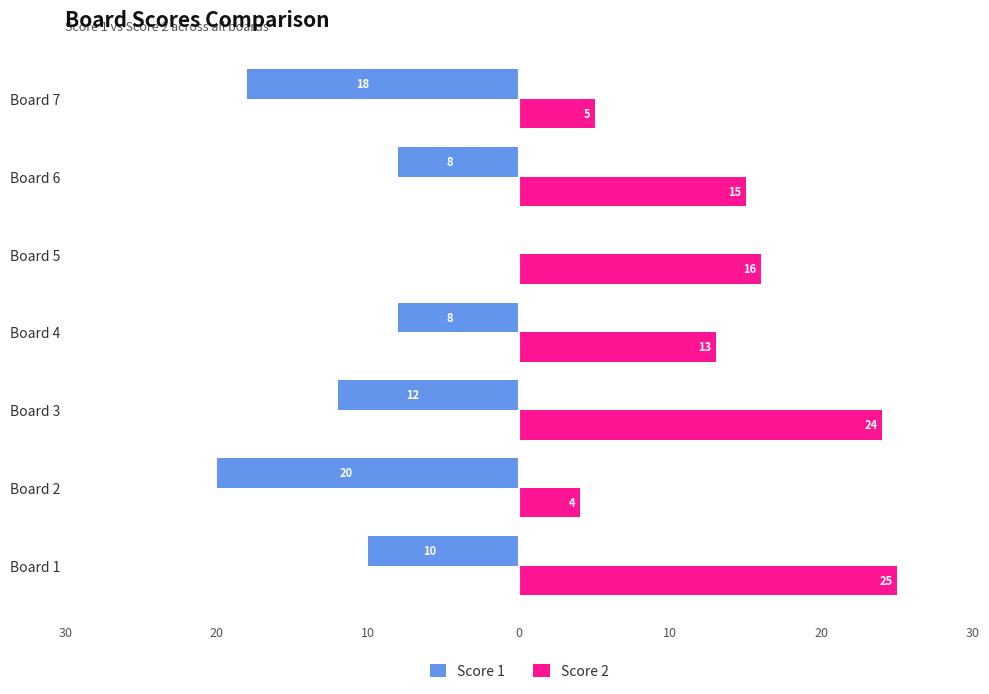

What are all the series names shown in the legend?

Score 1, Score 2